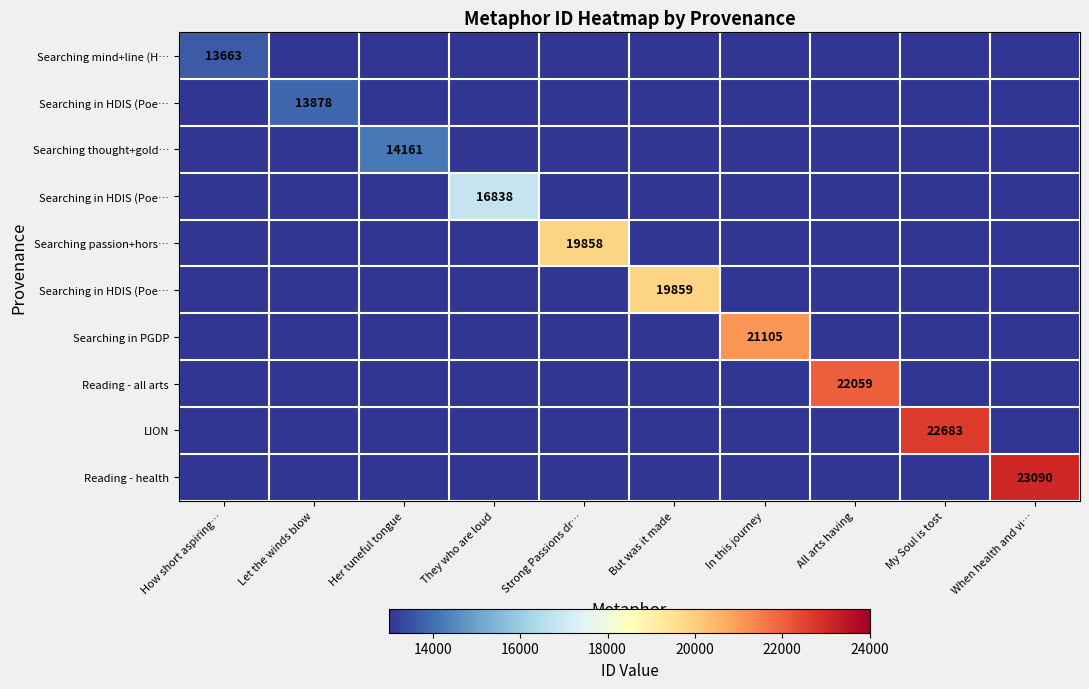

At how many categories does at least one series exceed 14581?

7